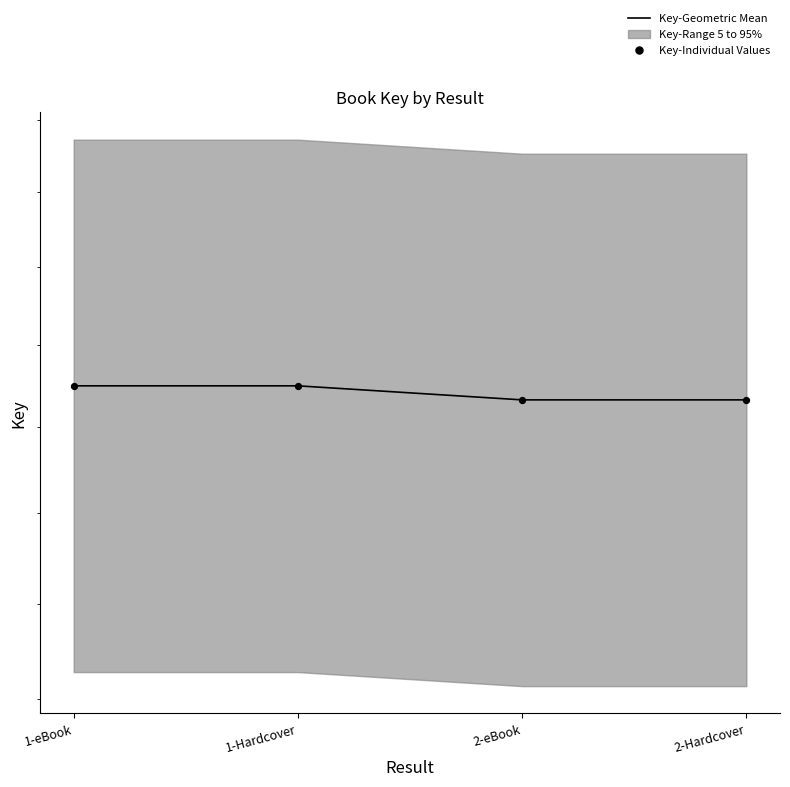

What is the total value across all series at 2-eBook?

426609048